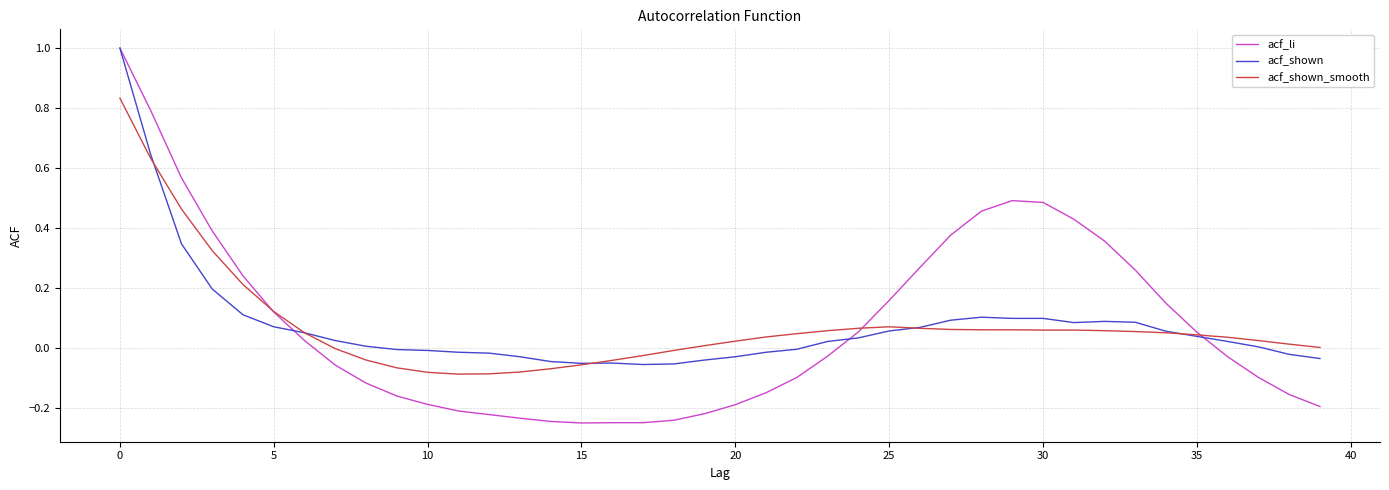

What is the greatest value displayed?

1.0